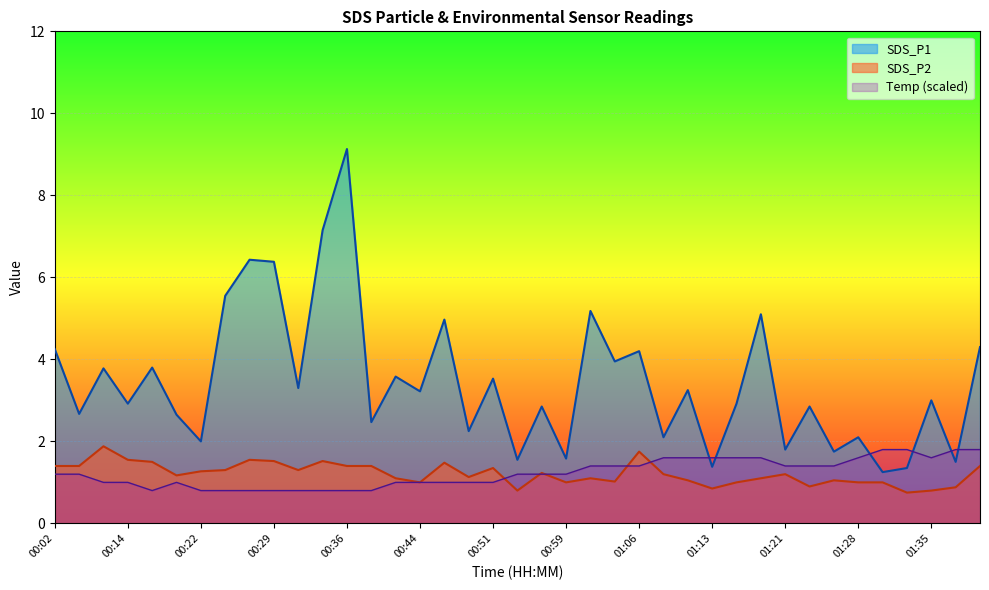

Which series has the largest range (max minus min)?

SDS_P1